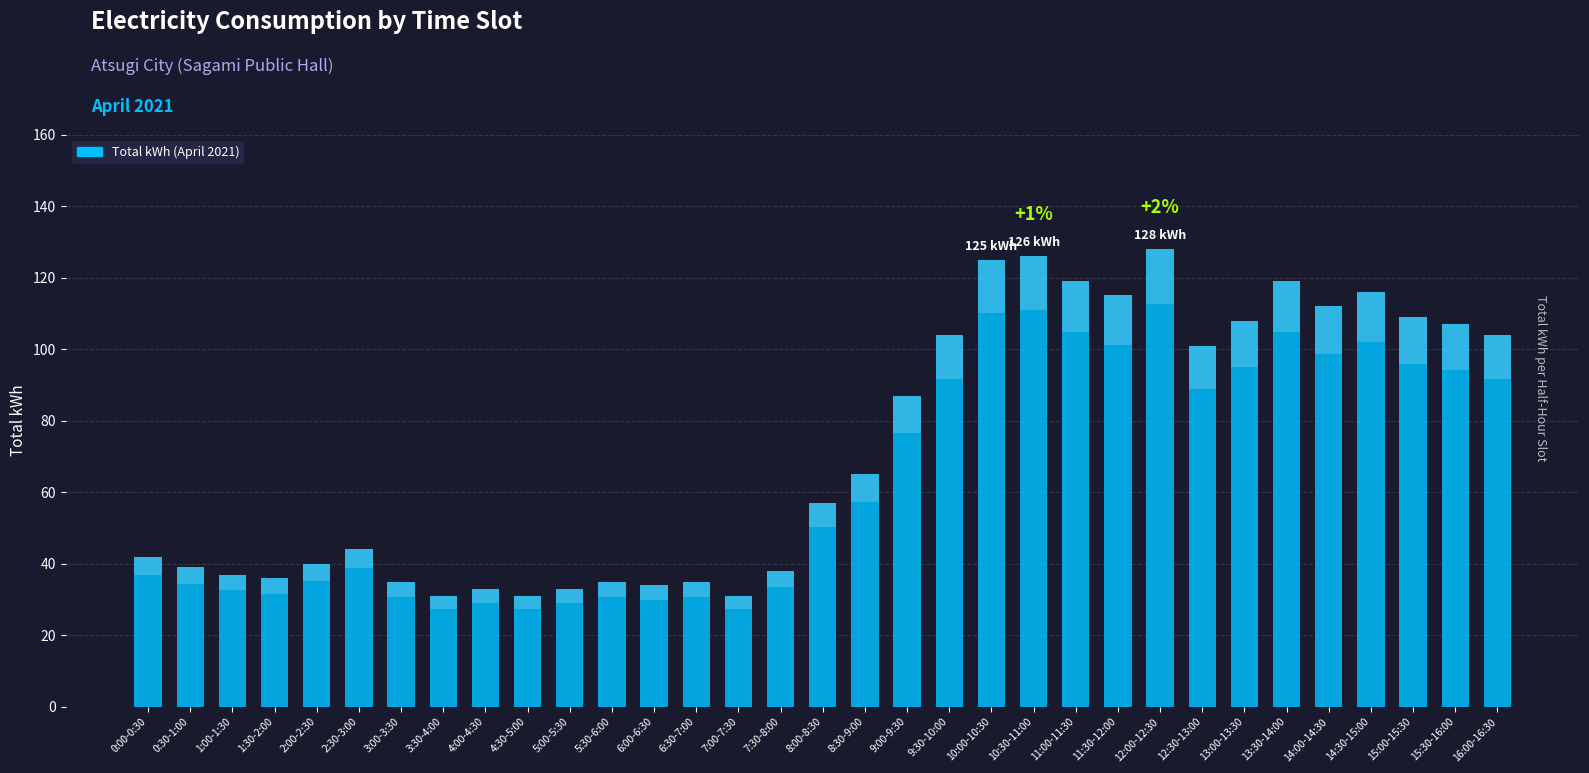

What is the minimum value shown in the chart?

31